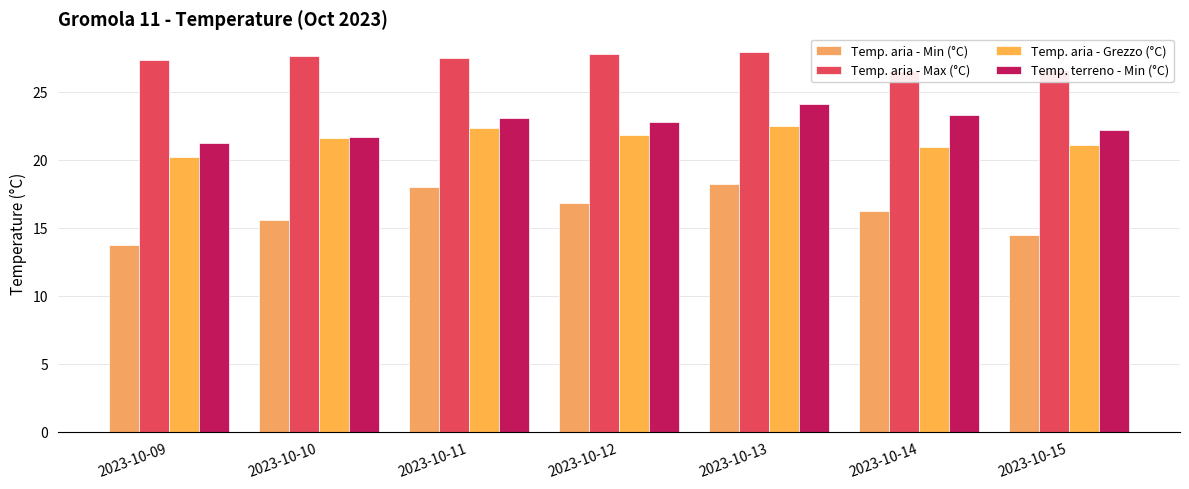

What is the difference between the highest and lowest values at 2023-10-15?

12.1